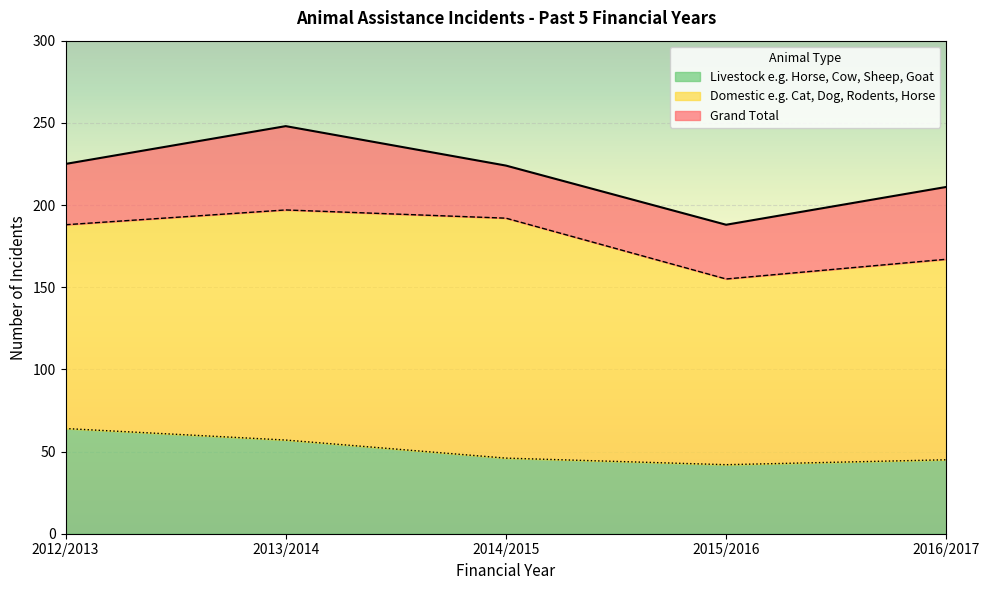

True or false: Grand Total and Livestock e.g. Horse, Cow, Sheep, Goat intersect in this chart.

False